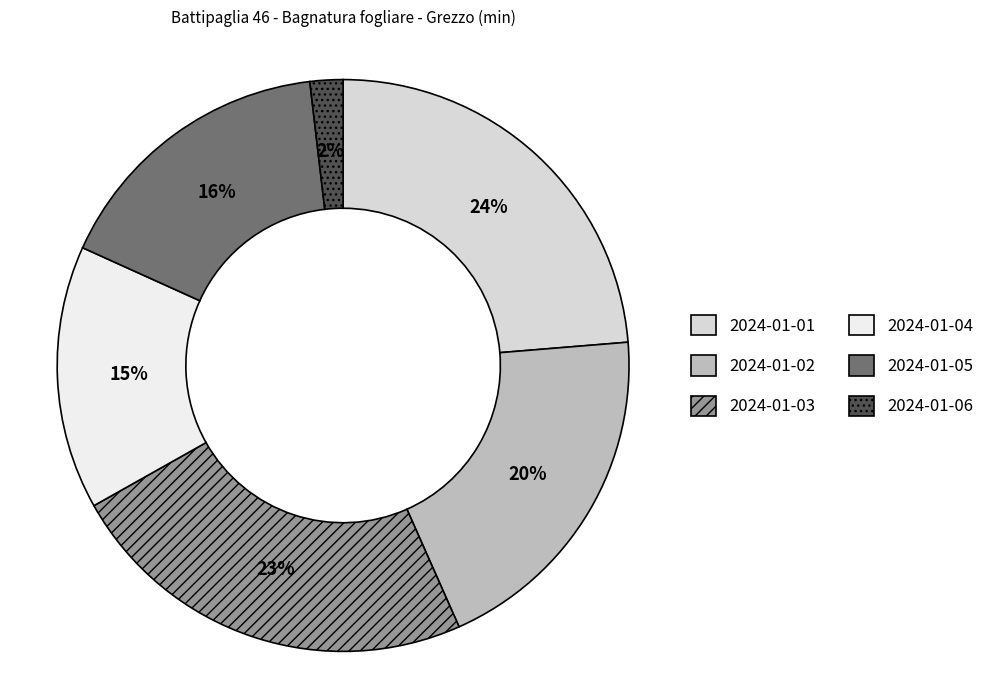

Between 2024-01-03 and 2024-01-06, which is larger?

2024-01-03